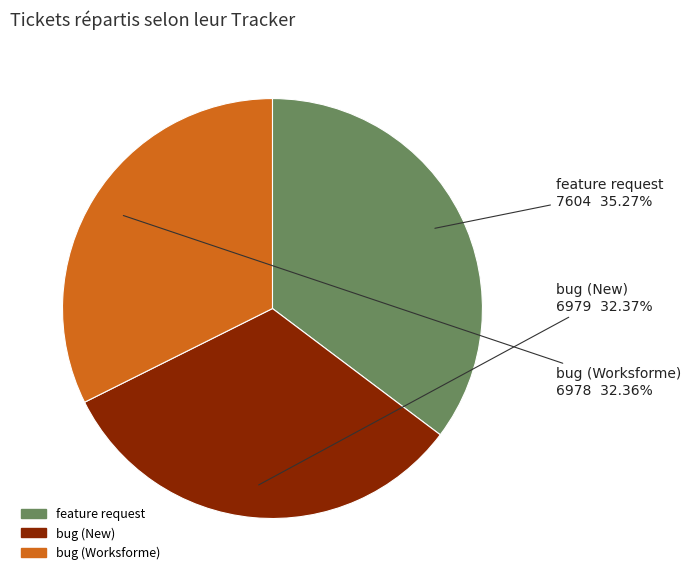

What is the largest slice in the pie chart?

feature request